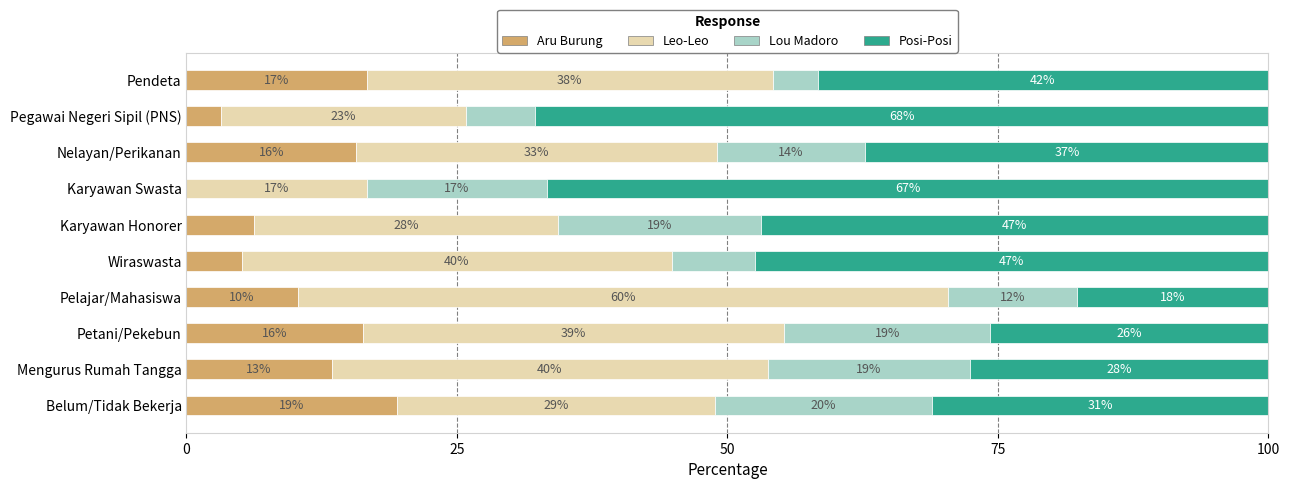

What position from the right is Karyawan Honorer?

5